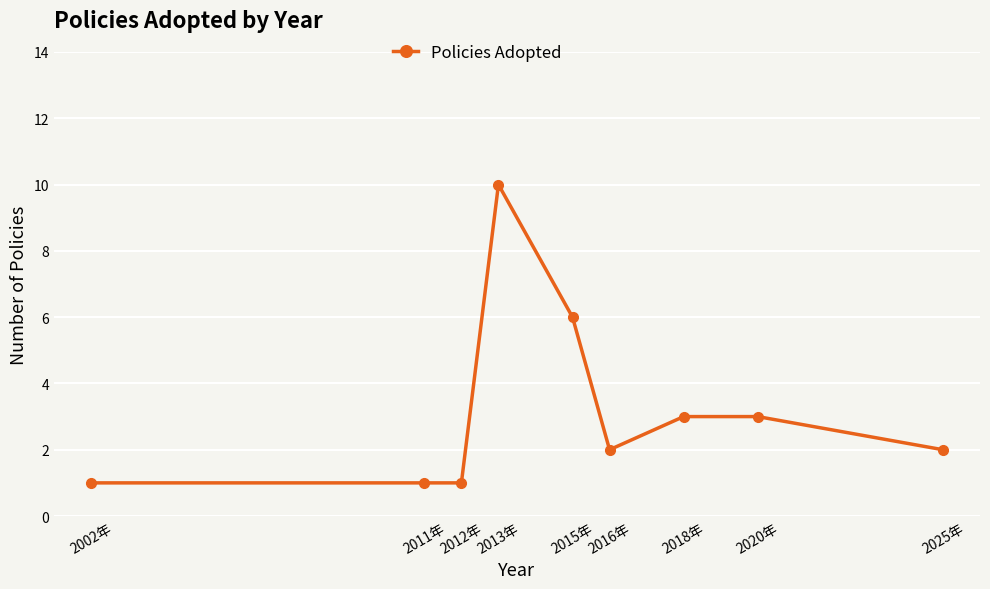

What is the ratio of the value at 2025年 to the value at 2012年?

2.0